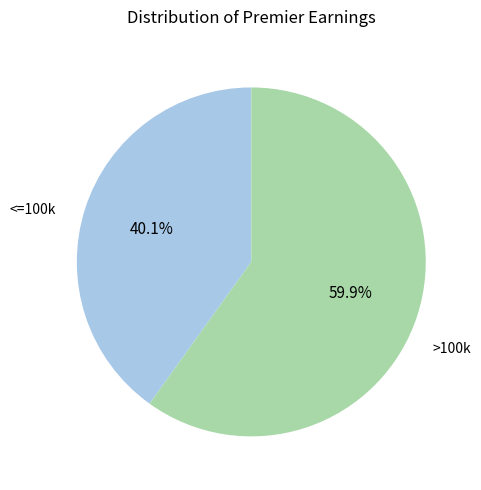

Does any single category account for the majority?

Yes